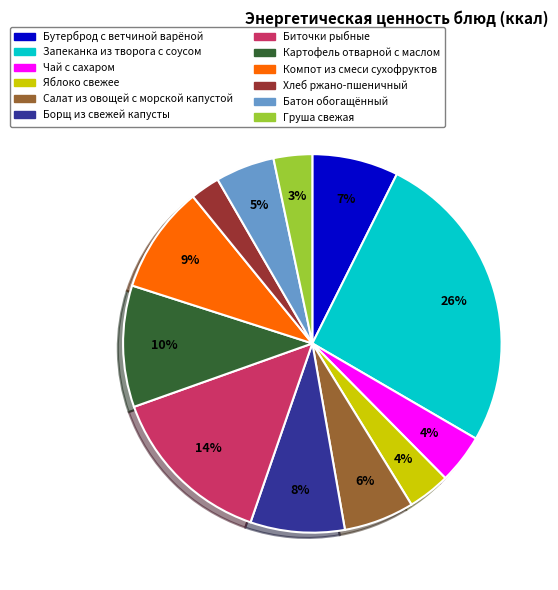

To the nearest percent, what percentage of the pie is Картофель отварной с маслом?

10%